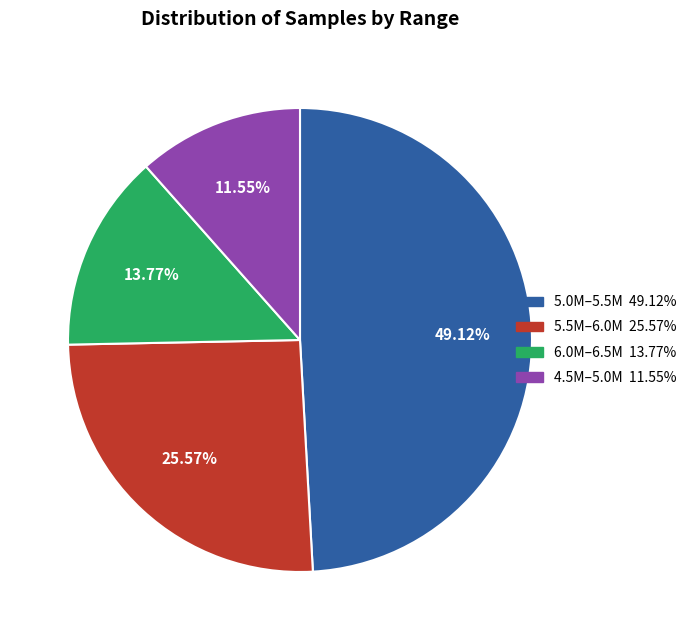

Does any single category account for the majority?

No